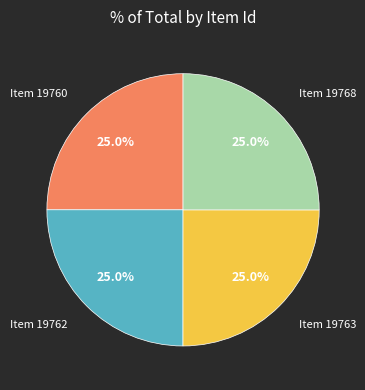

Does any single category account for the majority?

No